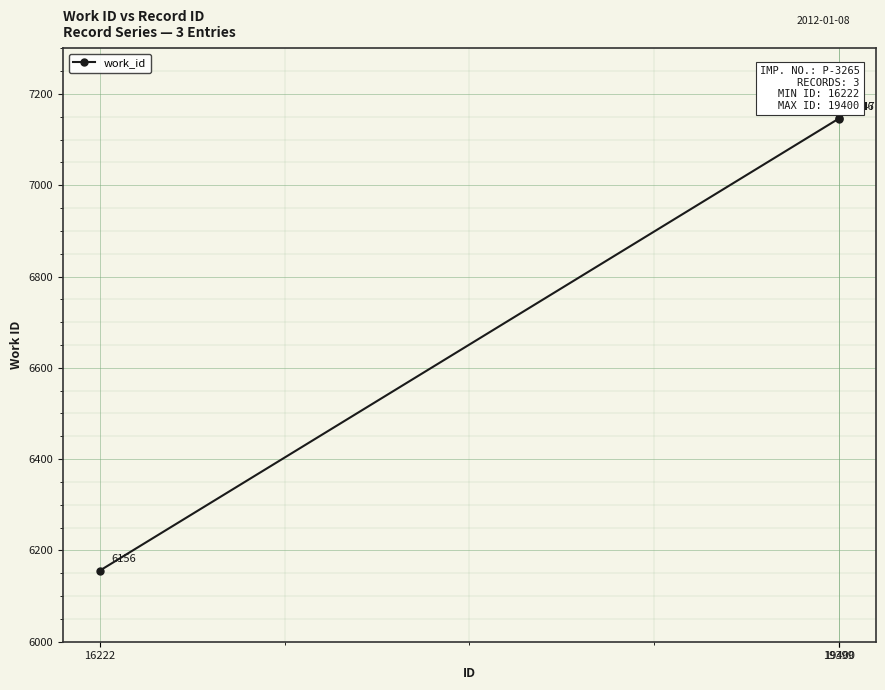

Count the number of data series in this chart.

1